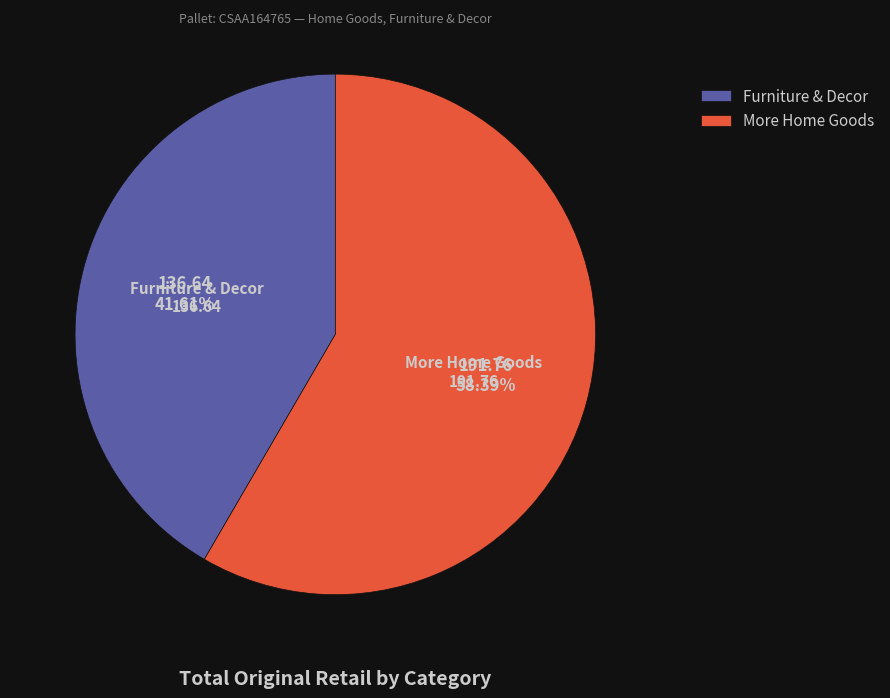

Between More Home Goods and Furniture & Decor, which is larger?

More Home Goods